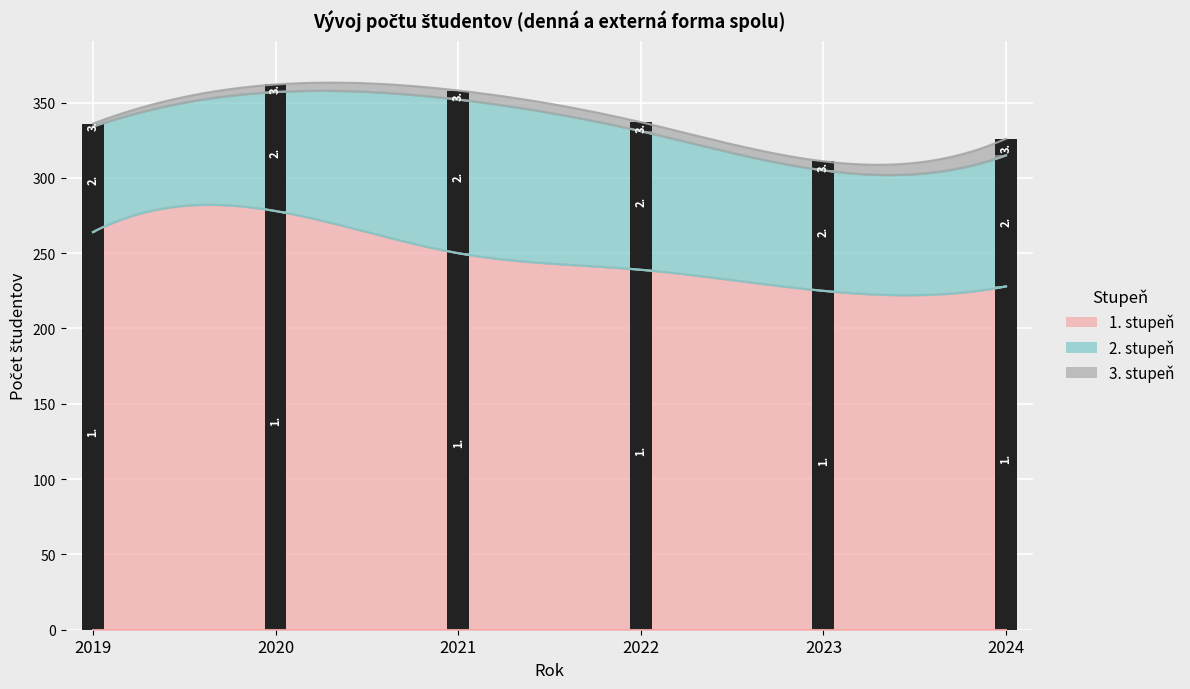

At 2021, list the series in order from smallest to largest.

3. stupeň, 2. stupeň, 1. stupeň